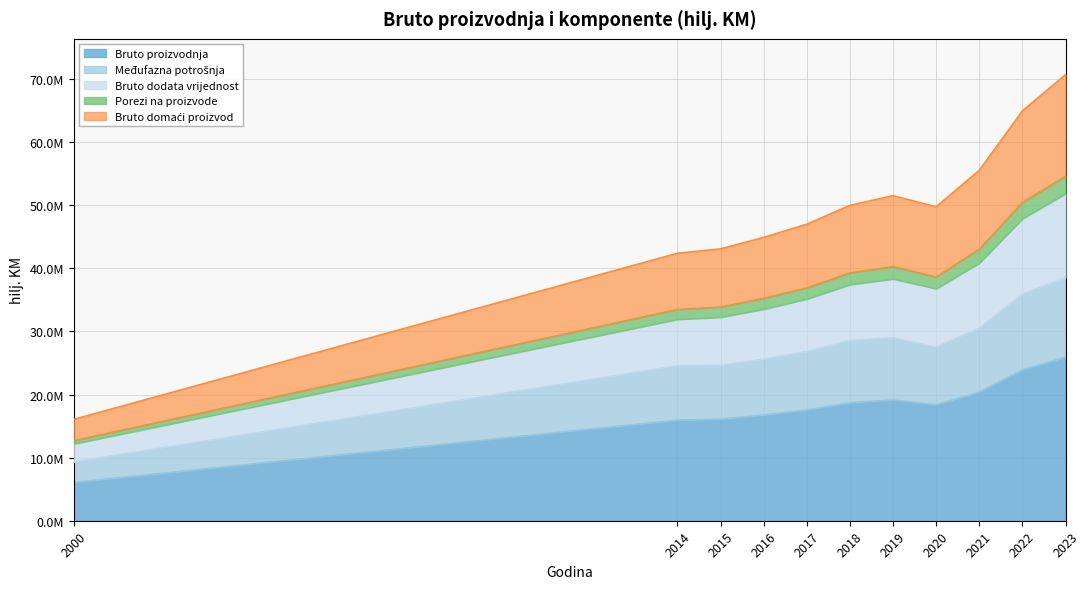

What is the maximum value shown in the chart?

70706147